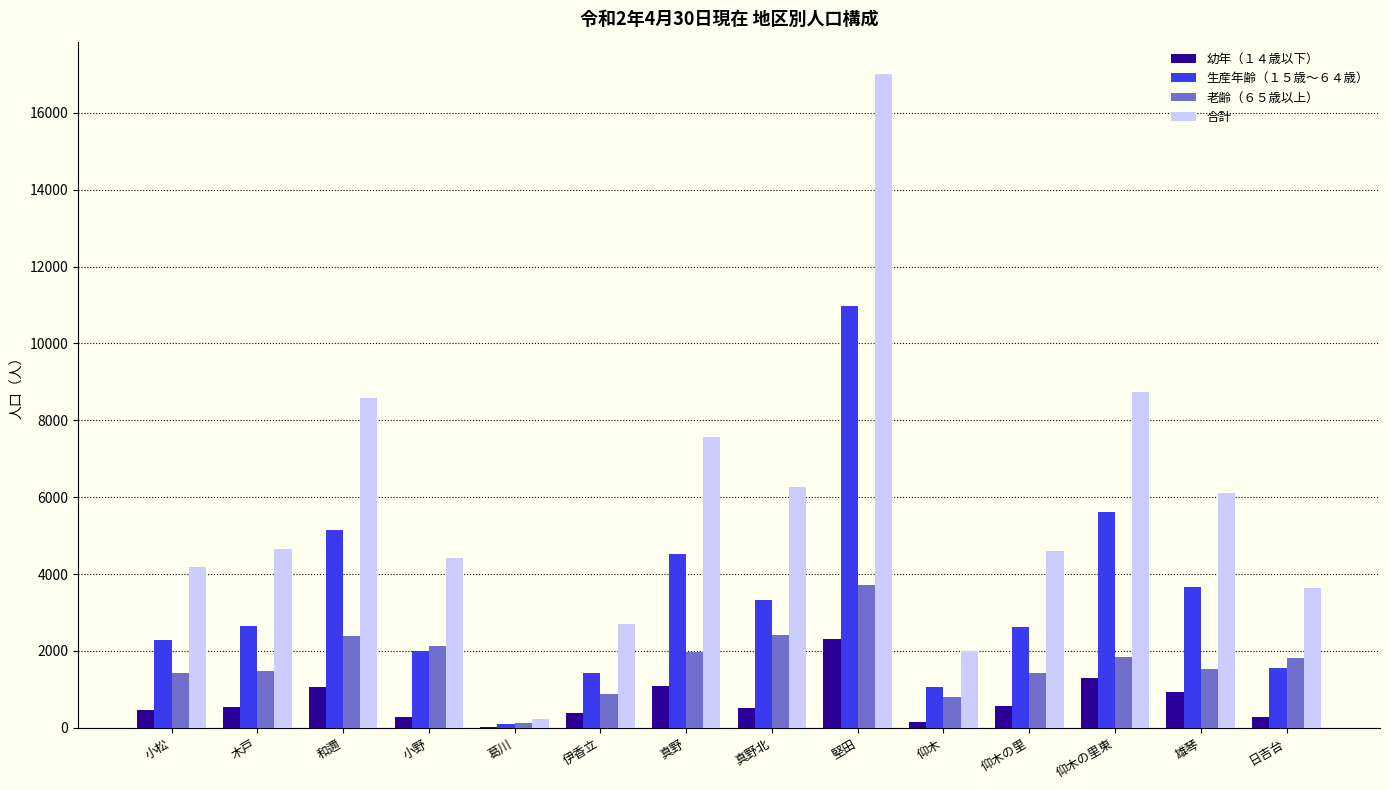

The 老齢（６５歳以上） series shows 1437 at 小松. True or false?

True